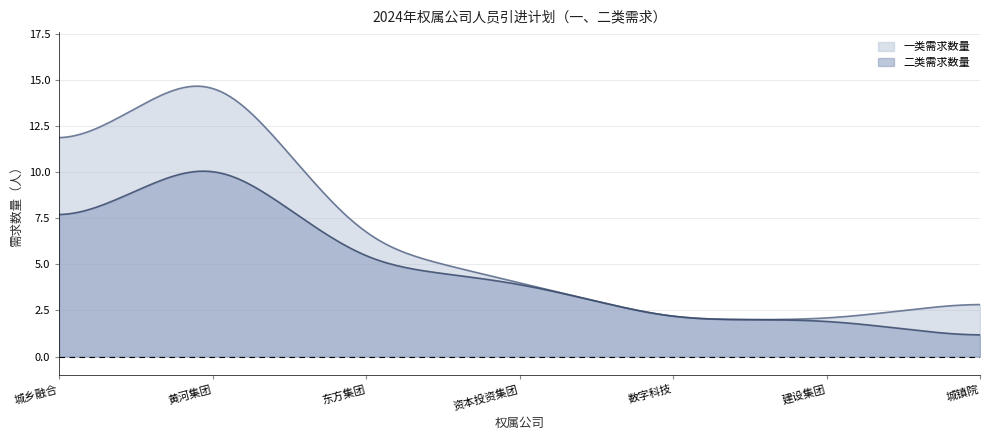

Between 东方集团 and 资本投资集团, which is larger?

东方集团